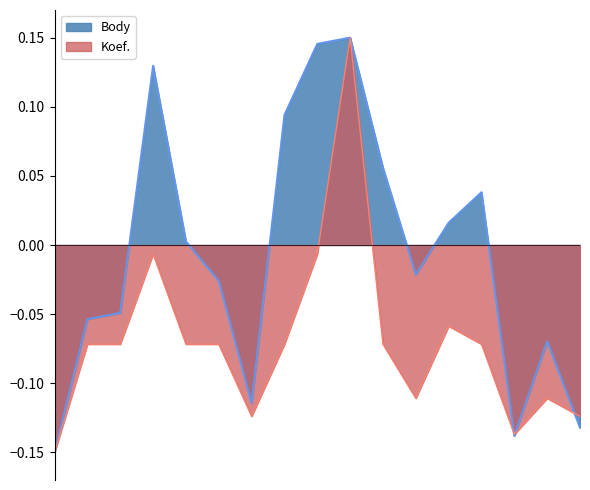

Which category has the lowest value in the Koef. series?

2023-04-15